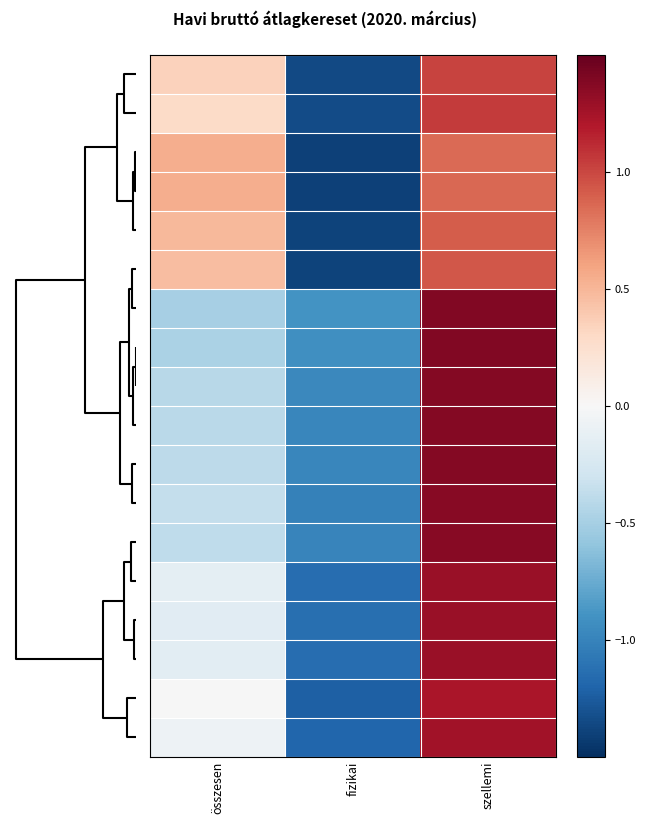

At how many categories does at least one series exceed 0?

2